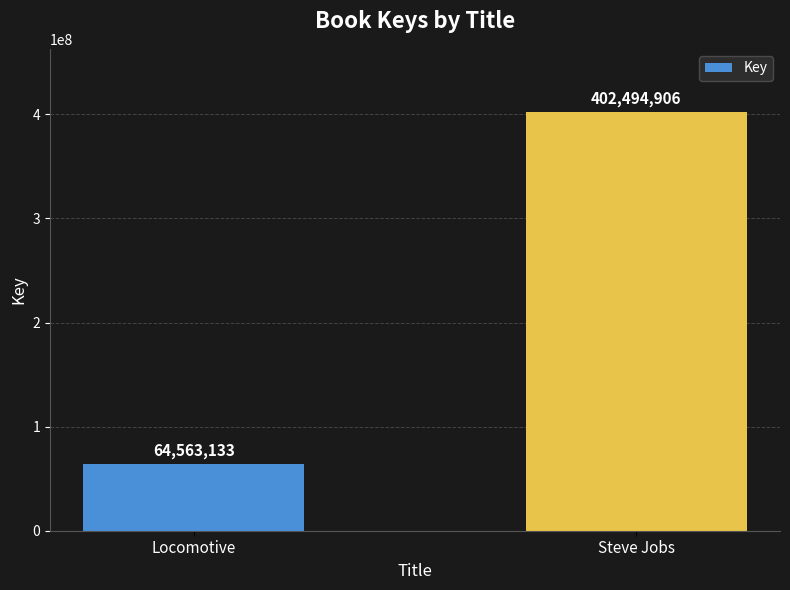

Rank the categories by value from lowest to highest.

Locomotive, Steve Jobs